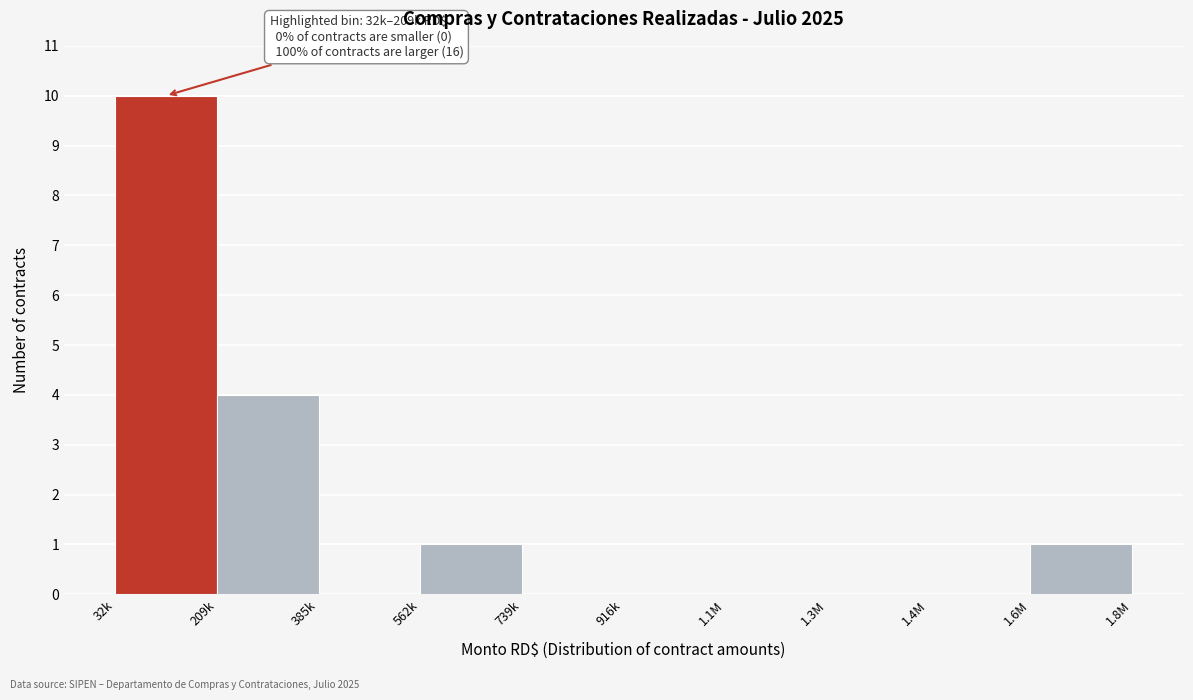

Reading left to right, transcribe all the data shown in this chart.

32k=10	209k=4	385k=0	562k=1	739k=0	916k=0	1.1M=0	1.3M=0	1.4M=0	1.6M=1